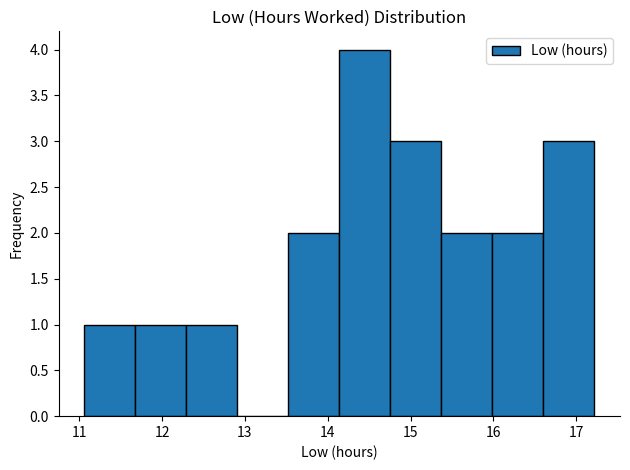

Reading left to right, transcribe this chart: for each bar, give the range it covers on the x-axis and its height. Neither the bar edges nor the heights are printed on the chart, so give them approximately, as read against the axes.

11.1 to 11.7: 1
11.7 to 12.3: 1
12.3 to 12.9: 1
12.9 to 13.5: 0
13.5 to 14.1: 2
14.1 to 14.8: 4
14.8 to 15.4: 3
15.4 to 16.0: 2
16.0 to 16.6: 2
16.6 to 17.2: 3